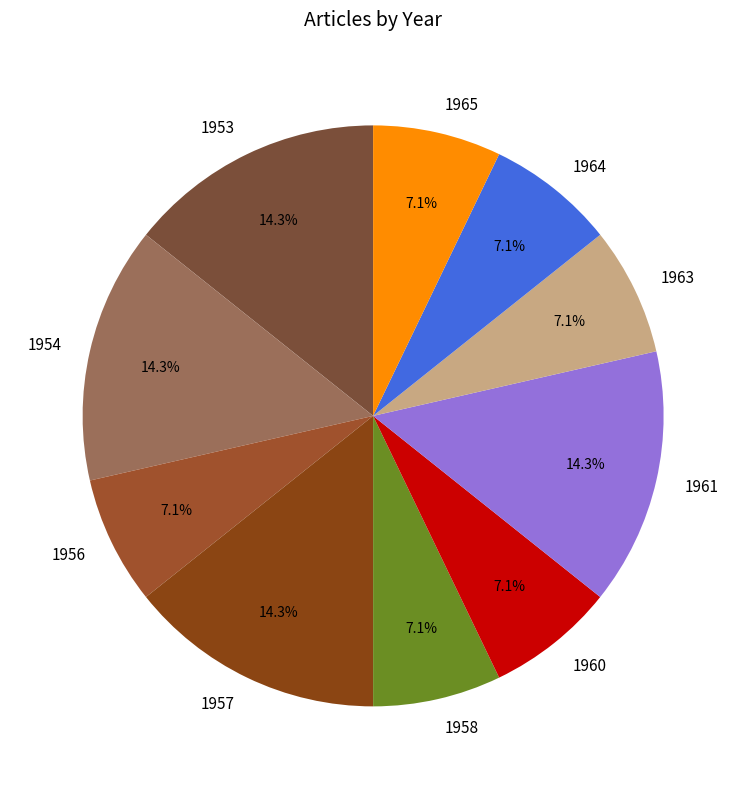

What percentage is NOT represented by 1953?

85.7%